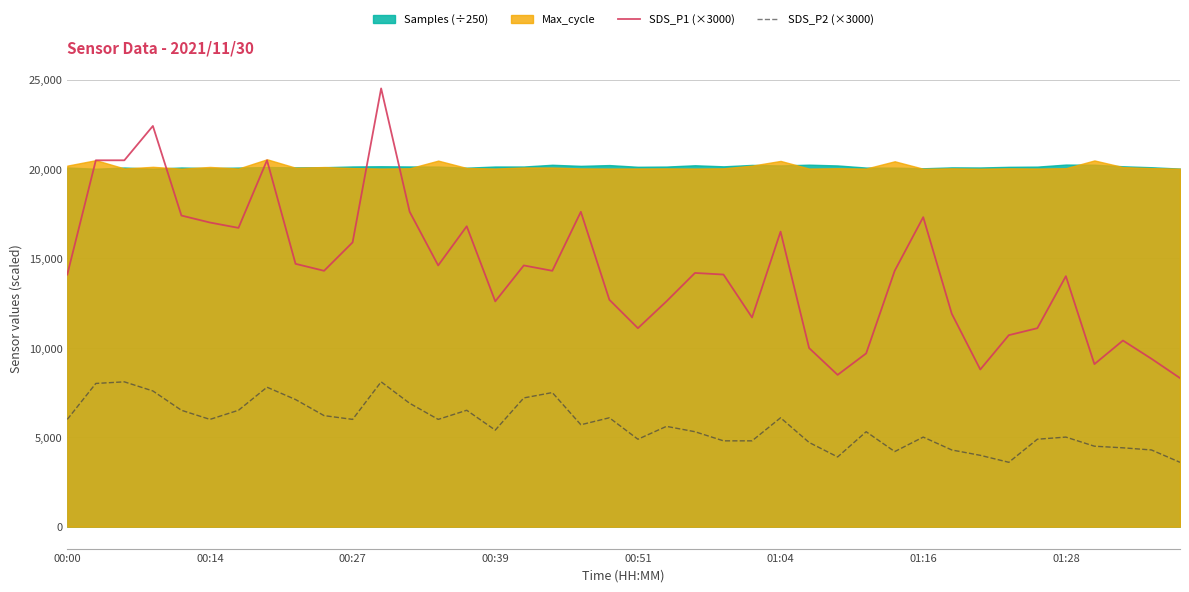

True or false: SDS_P1 (×3000) and SDS_P2 (×3000) intersect in this chart.

False